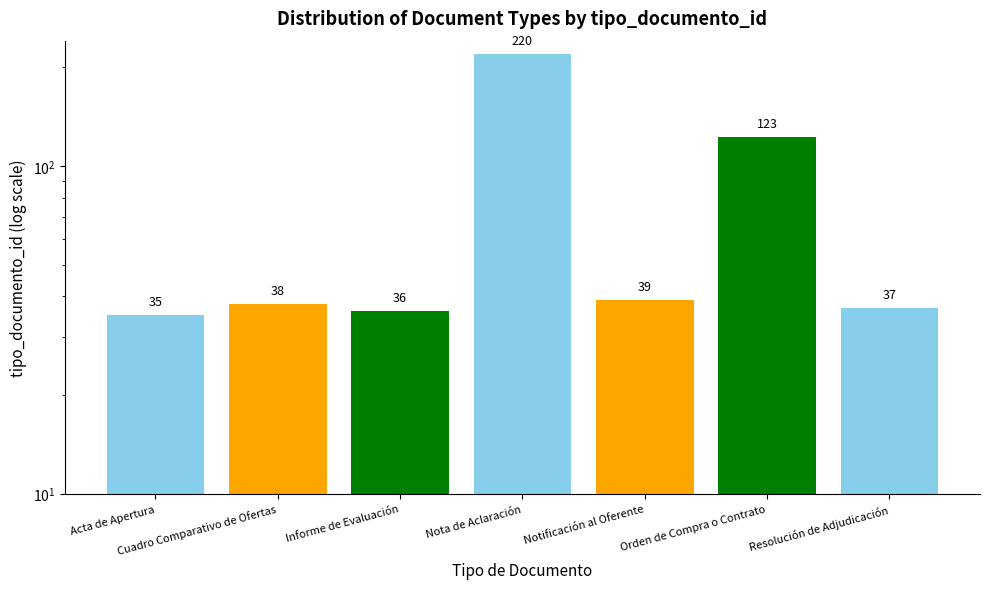

How many bars are there in total?

7